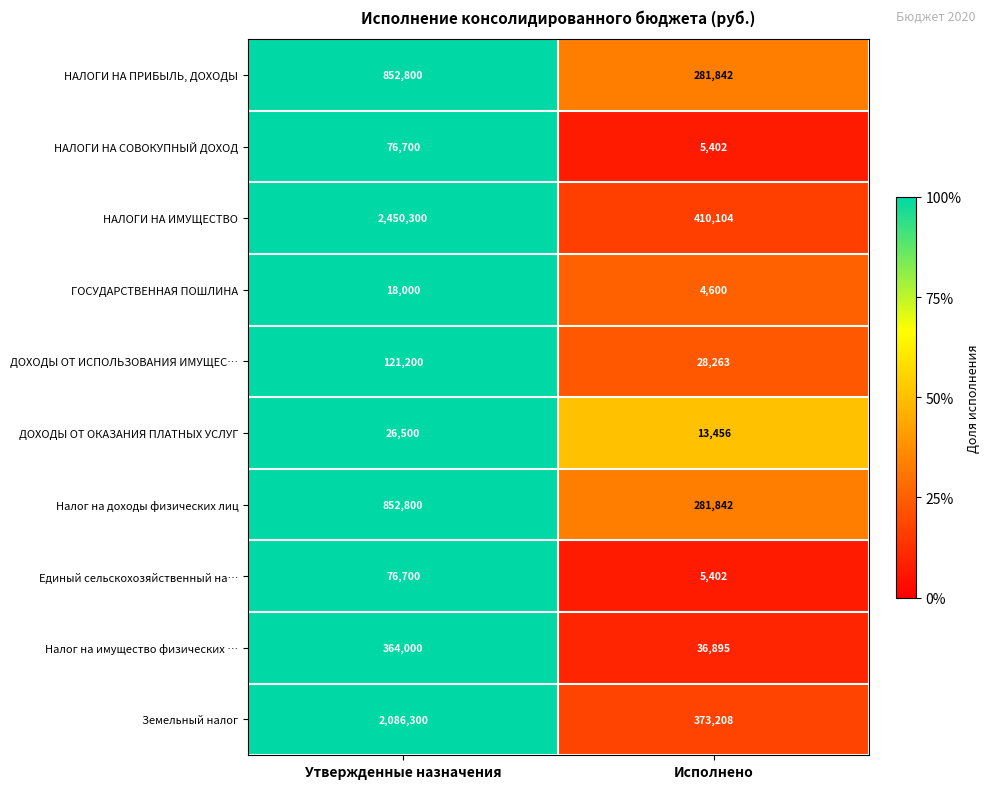

What is the average value of the ДОХОДЫ ОТ ИСПОЛЬЗОВАНИЯ ИМУЩЕС… series?

74732